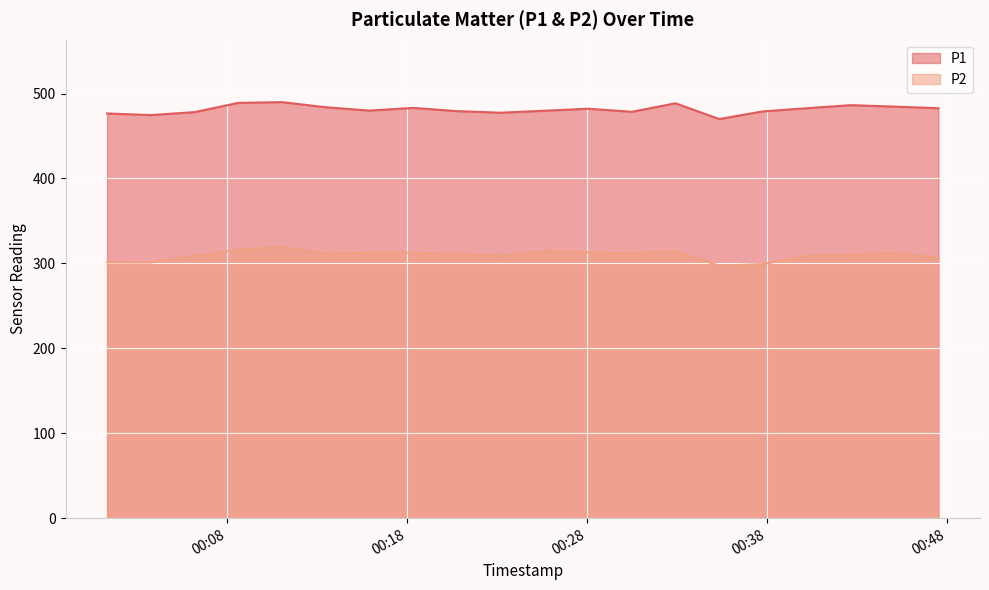

Rank the series at 2023-12-29T00:15:55 from highest to lowest value.

P1, P2